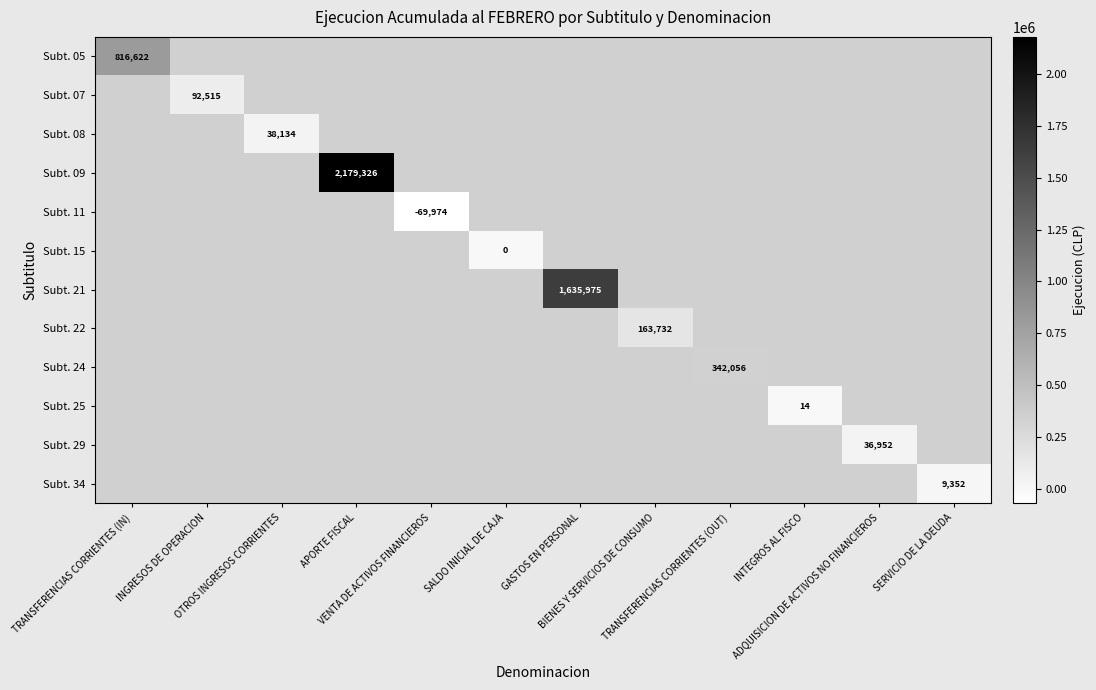

How many values in Subt. 05 are above zero?

1